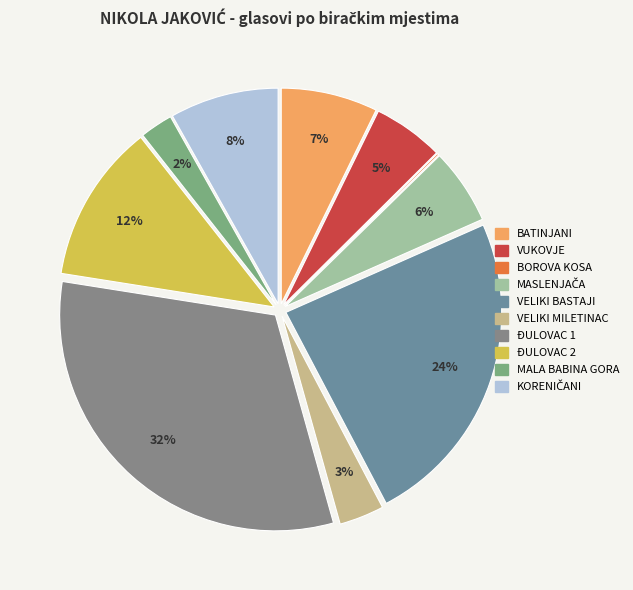

Is KORENIČANI the majority of the pie?

No